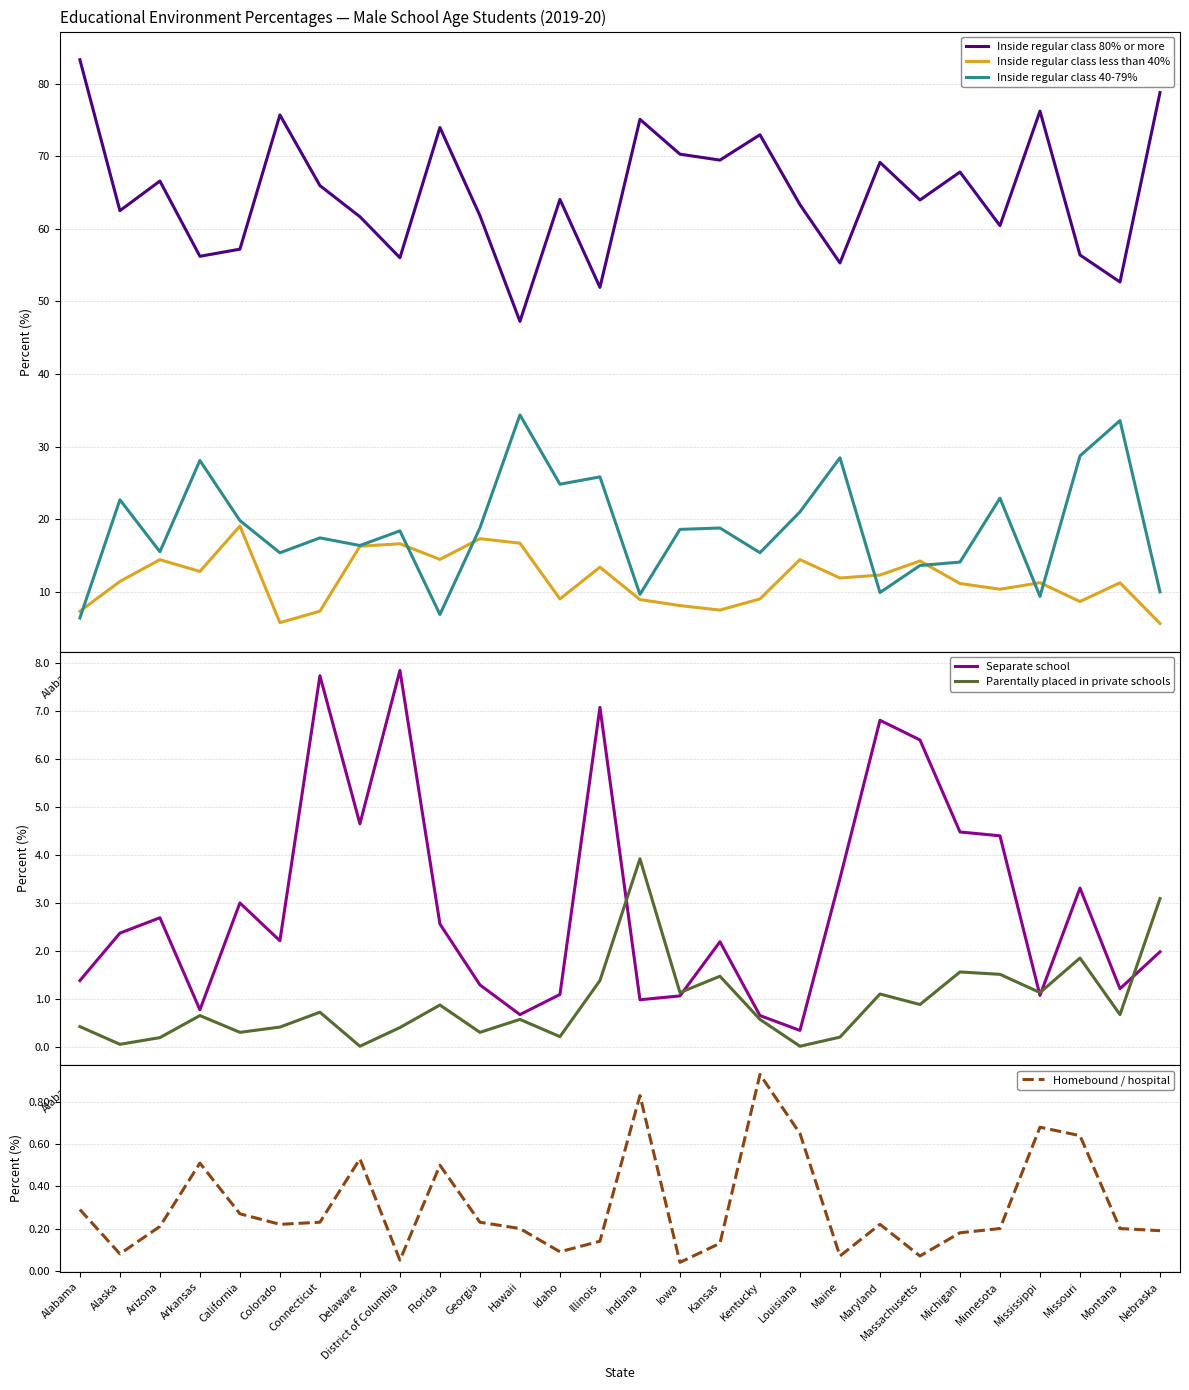

How many interior local peaks does the Inside regular class 40-79% series have?

10